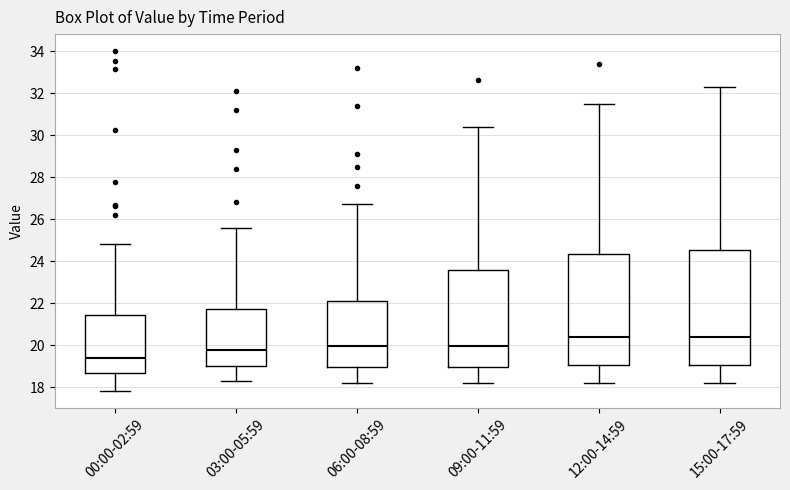

Reading left to right, transcribe this box plot: for each box, give where its median line is, the range the box spans, and where its two whiskers end, as read against the y-axis. The values are not printed on the chart, so give them approximately, as read against the axis.

00:00-02:59: median 19.4, box 18.6 to 21.4, whiskers 17.8 to 24.8
03:00-05:59: median 19.8, box 19.0 to 21.8, whiskers 18.4 to 25.6
06:00-08:59: median 20.0, box 19.0 to 22.2, whiskers 18.2 to 26.8
09:00-11:59: median 20.0, box 19.0 to 23.6, whiskers 18.2 to 30.4
12:00-14:59: median 20.4, box 19.0 to 24.4, whiskers 18.2 to 31.6
15:00-17:59: median 20.4, box 19.0 to 24.6, whiskers 18.2 to 32.4